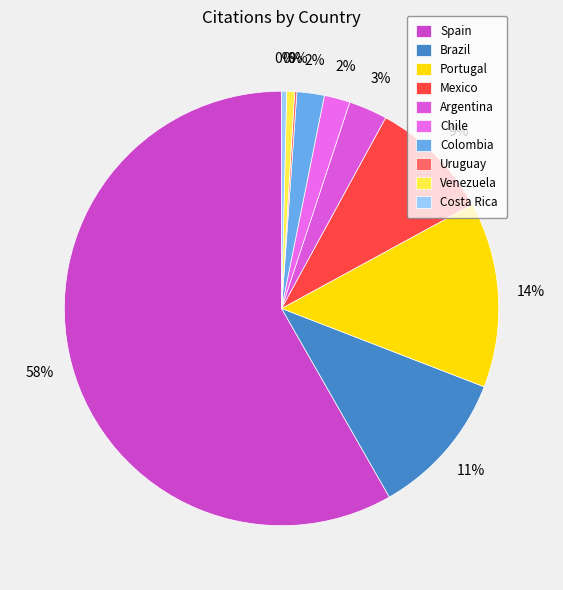

The Uruguay slice represents 1% of the pie. True or false?

False